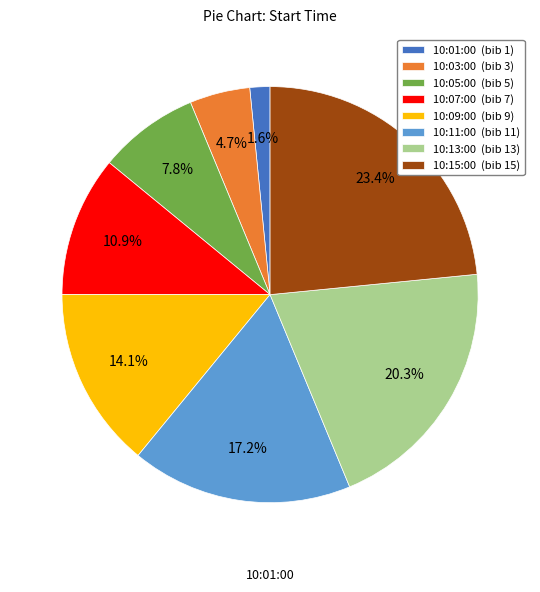

How many slices are in this pie chart?

8